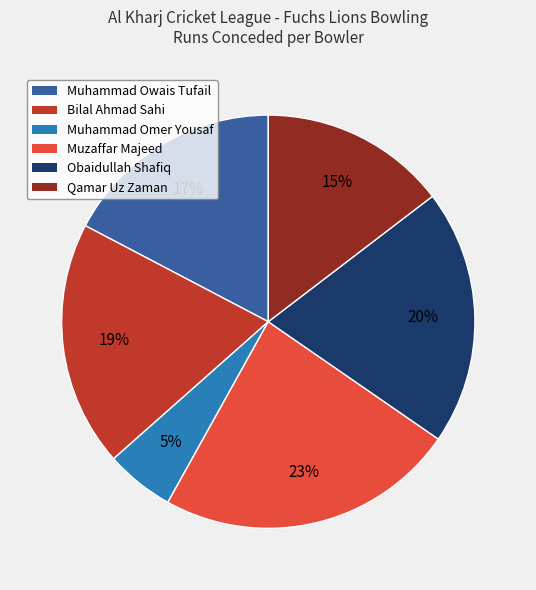

To the nearest percent, what portion does Qamar Uz Zaman represent?

15%